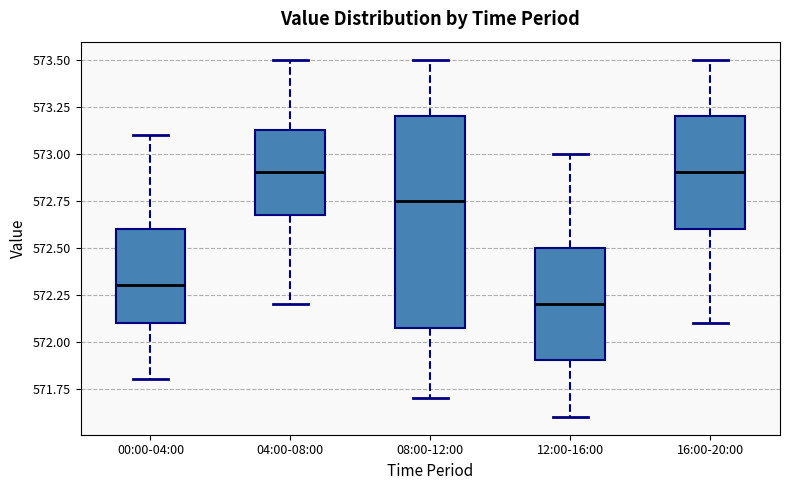

Reading left to right, read every box against the y-axis: the position of its median line, the range the box covers, and the ends of its whiskers. The values are not printed on the chart, so give them approximately, as read against the axis.

00:00-04:00: median 572.30, box 572.10 to 572.60, whiskers 571.80 to 573.10
04:00-08:00: median 572.90, box 572.70 to 573.15, whiskers 572.20 to 573.50
08:00-12:00: median 572.75, box 572.10 to 573.20, whiskers 571.70 to 573.50
12:00-16:00: median 572.20, box 571.90 to 572.50, whiskers 571.60 to 573.00
16:00-20:00: median 572.90, box 572.60 to 573.20, whiskers 572.10 to 573.50